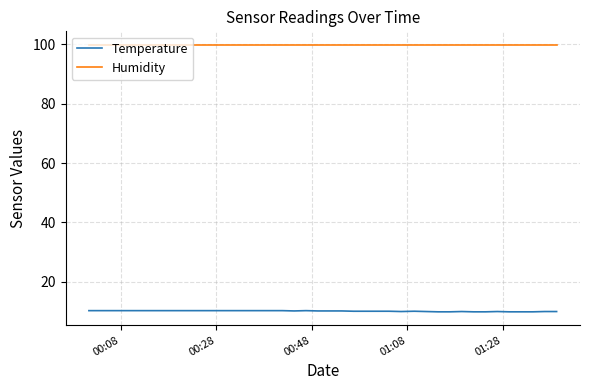

How many distinct data groups are displayed?

2